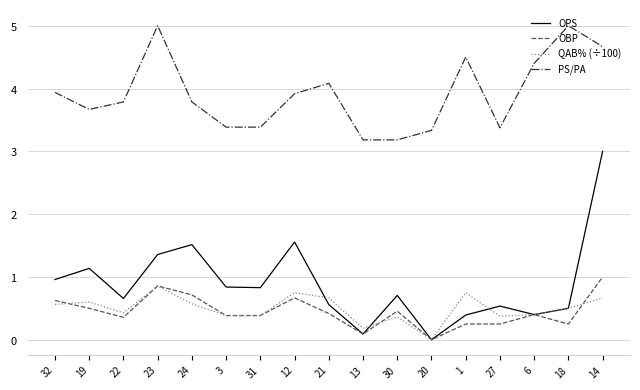

The value of OPS at 24 is 2.6. True or false?

False